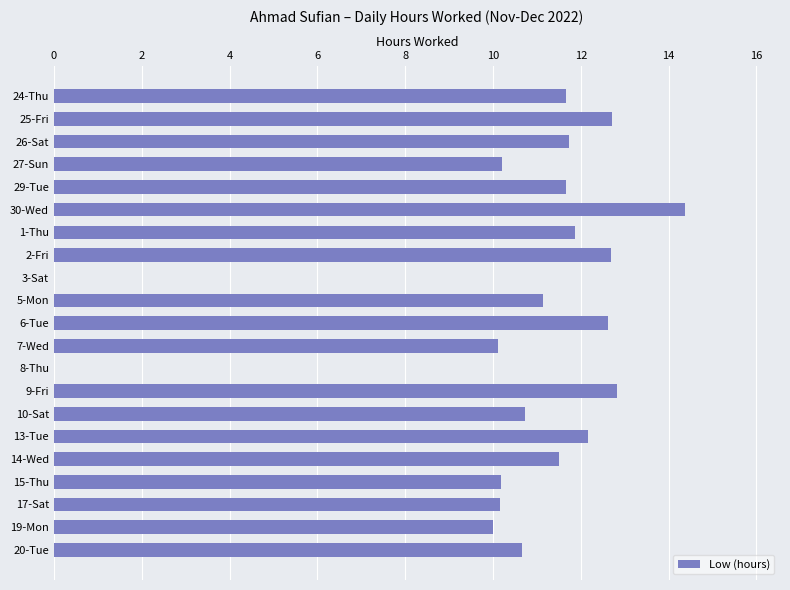

What is the change in value from 10-Sat to 14-Wed?

+0.8